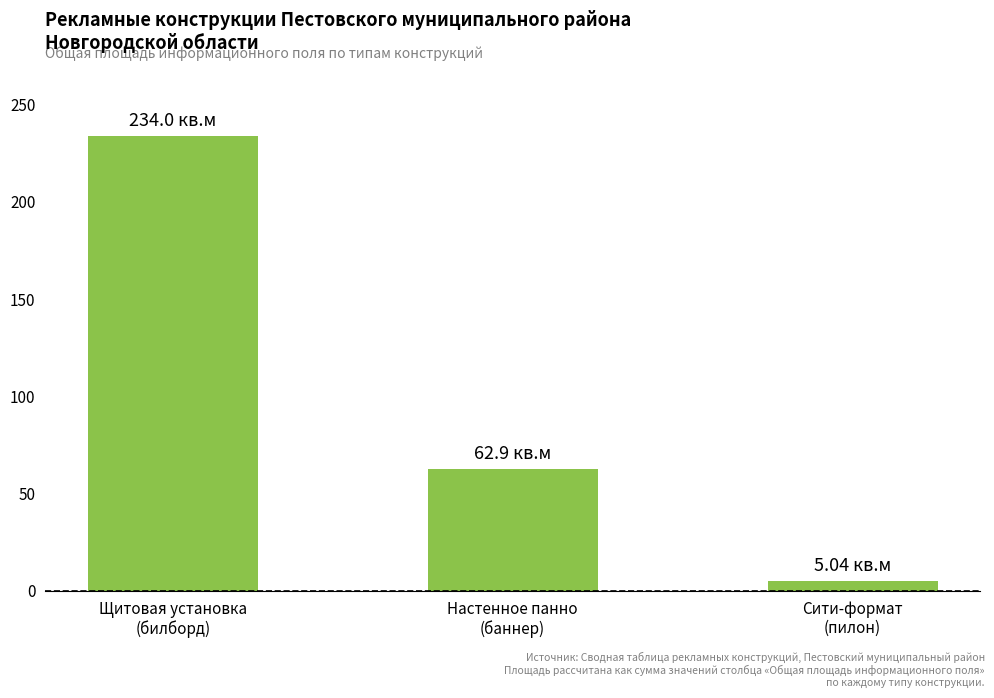

What is the sum of the values at Настенное панно
(баннер) and Сити-формат
(пилон)?

67.9